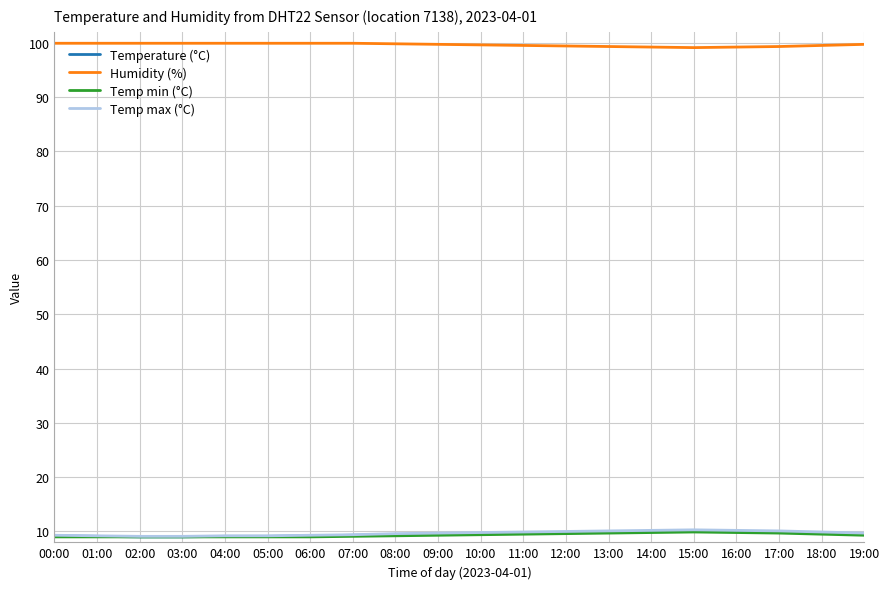

How many lines are shown in the chart?

4